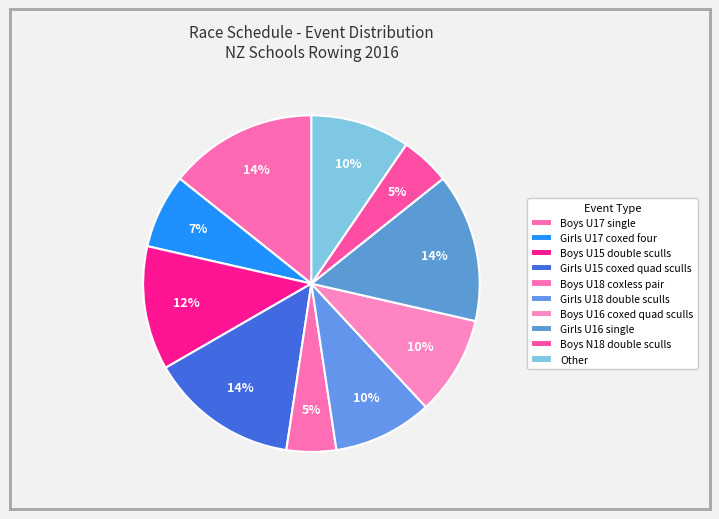

How many segments does this pie chart have?

10